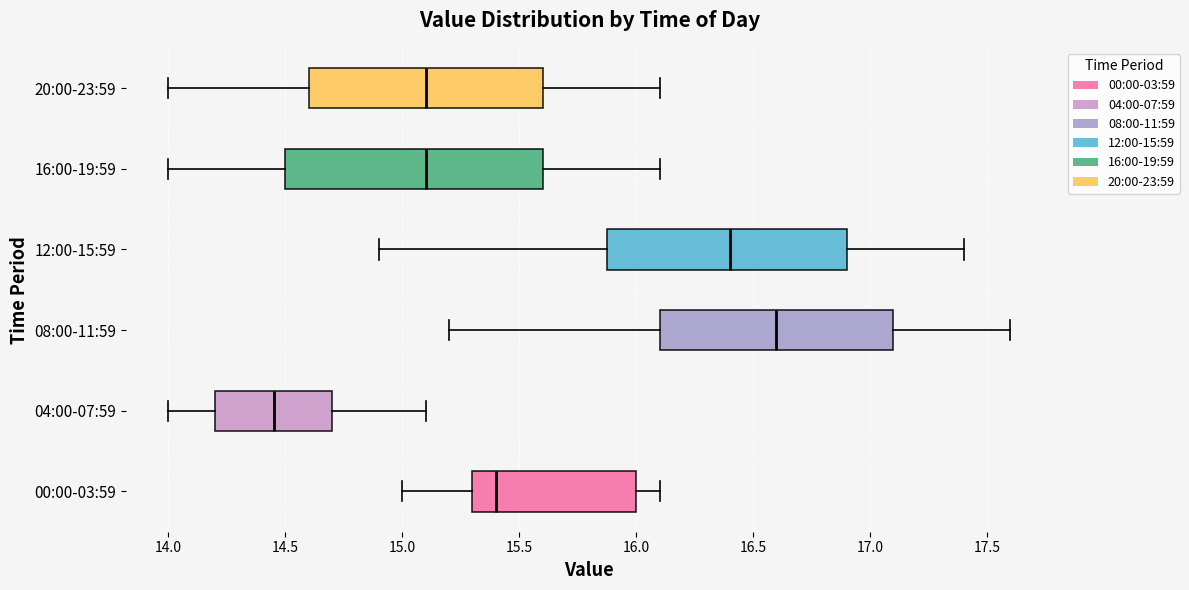

Reading bottom to top, read every box against the x-axis: the position of its median line, the range the box covers, and the ends of its whiskers. The values are not printed on the chart, so give them approximately, as read against the axis.

00:00-03:59: median 15.40, box 15.30 to 16.00, whiskers 15.00 to 16.10
04:00-07:59: median 14.45, box 14.20 to 14.70, whiskers 14.00 to 15.10
08:00-11:59: median 16.60, box 16.10 to 17.10, whiskers 15.20 to 17.60
12:00-15:59: median 16.40, box 15.90 to 16.90, whiskers 14.90 to 17.40
16:00-19:59: median 15.10, box 14.50 to 15.60, whiskers 14.00 to 16.10
20:00-23:59: median 15.10, box 14.60 to 15.60, whiskers 14.00 to 16.10